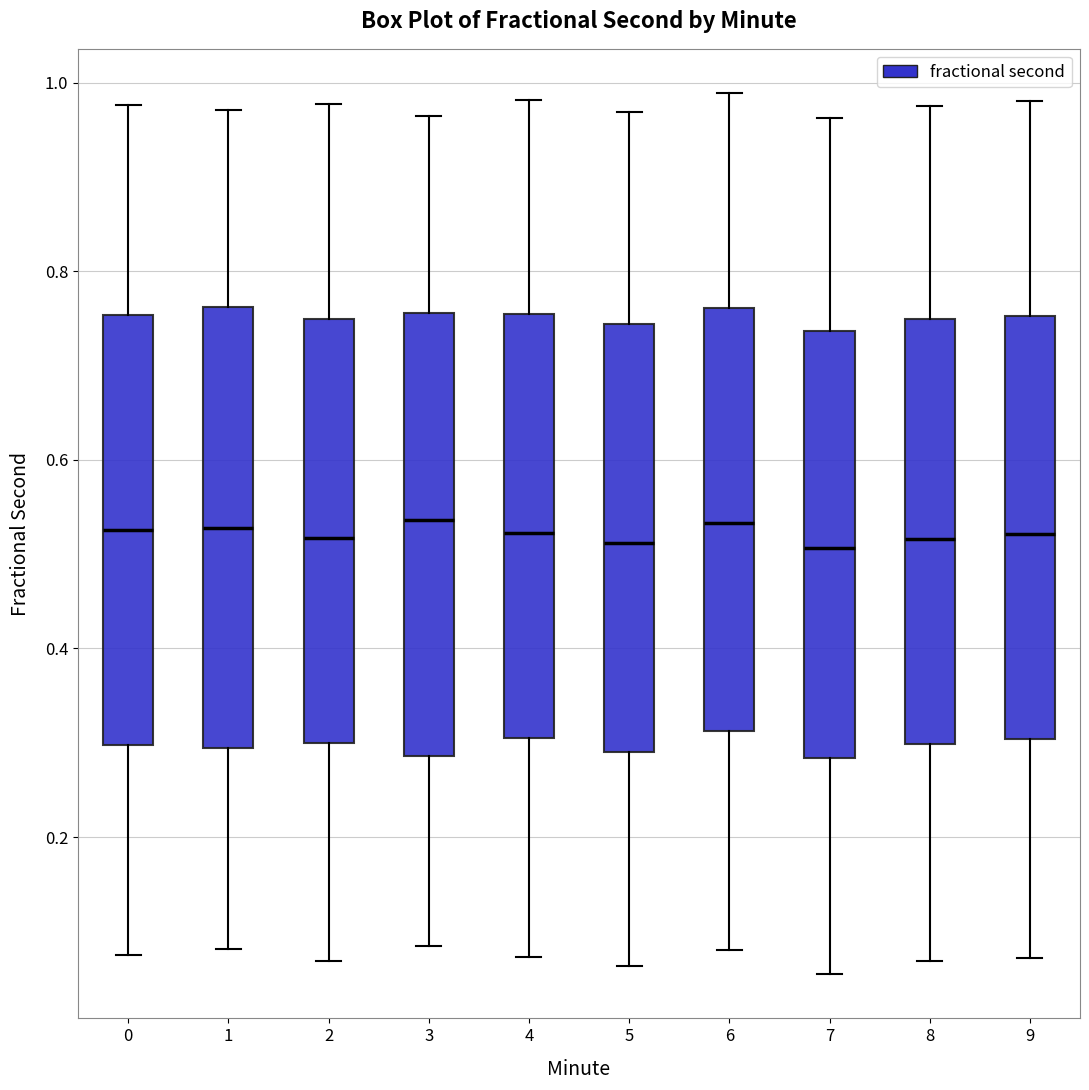

Reading left to right, read every box against the y-axis: the position of its median line, the range the box covers, and the ends of its whiskers. The values are not printed on the chart, so give them approximately, as read against the axis.

0: median 0.52, box 0.30 to 0.76, whiskers 0.08 to 0.98
1: median 0.52, box 0.30 to 0.76, whiskers 0.08 to 0.98
2: median 0.52, box 0.30 to 0.74, whiskers 0.06 to 0.98
3: median 0.54, box 0.28 to 0.76, whiskers 0.08 to 0.96
4: median 0.52, box 0.30 to 0.76, whiskers 0.08 to 0.98
5: median 0.52, box 0.30 to 0.74, whiskers 0.06 to 0.96
6: median 0.54, box 0.32 to 0.76, whiskers 0.08 to 0.98
7: median 0.50, box 0.28 to 0.74, whiskers 0.06 to 0.96
8: median 0.52, box 0.30 to 0.74, whiskers 0.06 to 0.98
9: median 0.52, box 0.30 to 0.76, whiskers 0.08 to 0.98